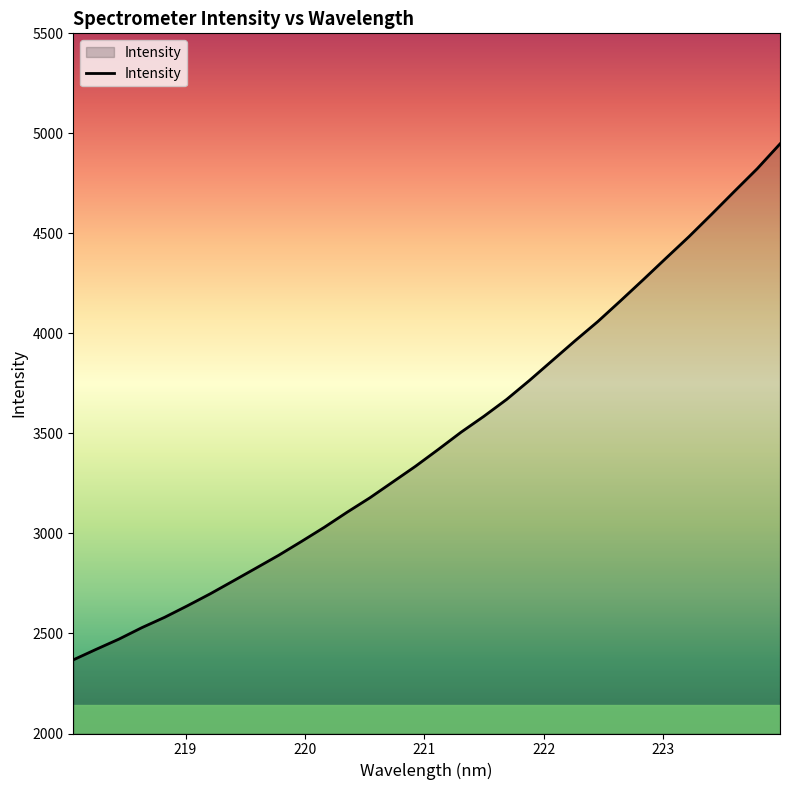

What is the greatest value displayed?

4947.4